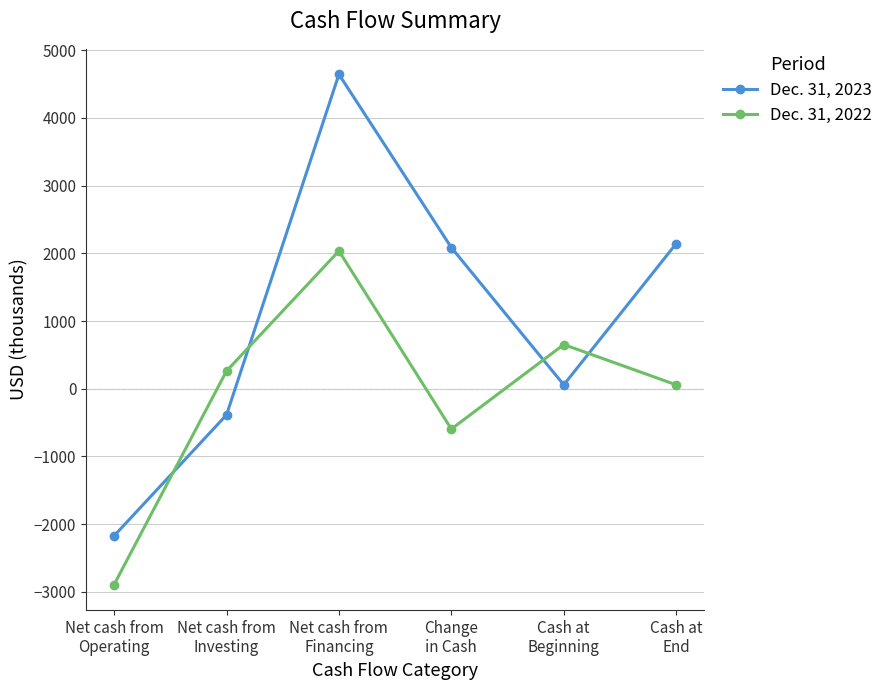

Where is the first local maximum for Dec. 31, 2023?

Net cash from
Financing